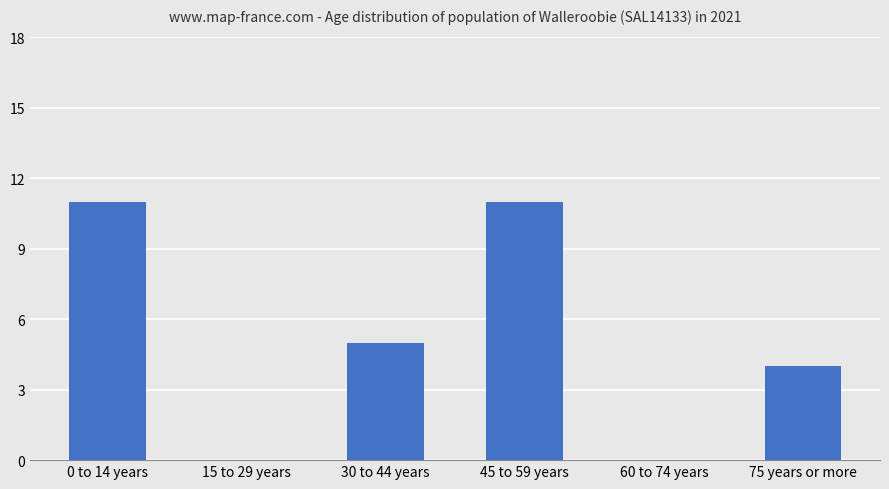

The chart shows a value of 11 at 0 to 14 years. True or false?

True